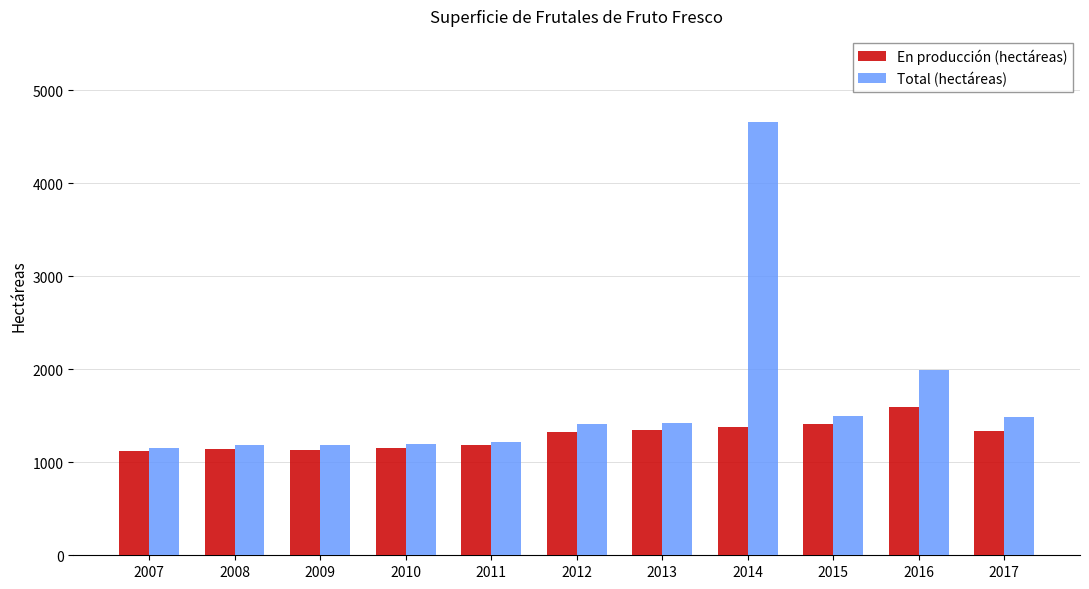

At which category does the chart reach its peak across all series?

2014